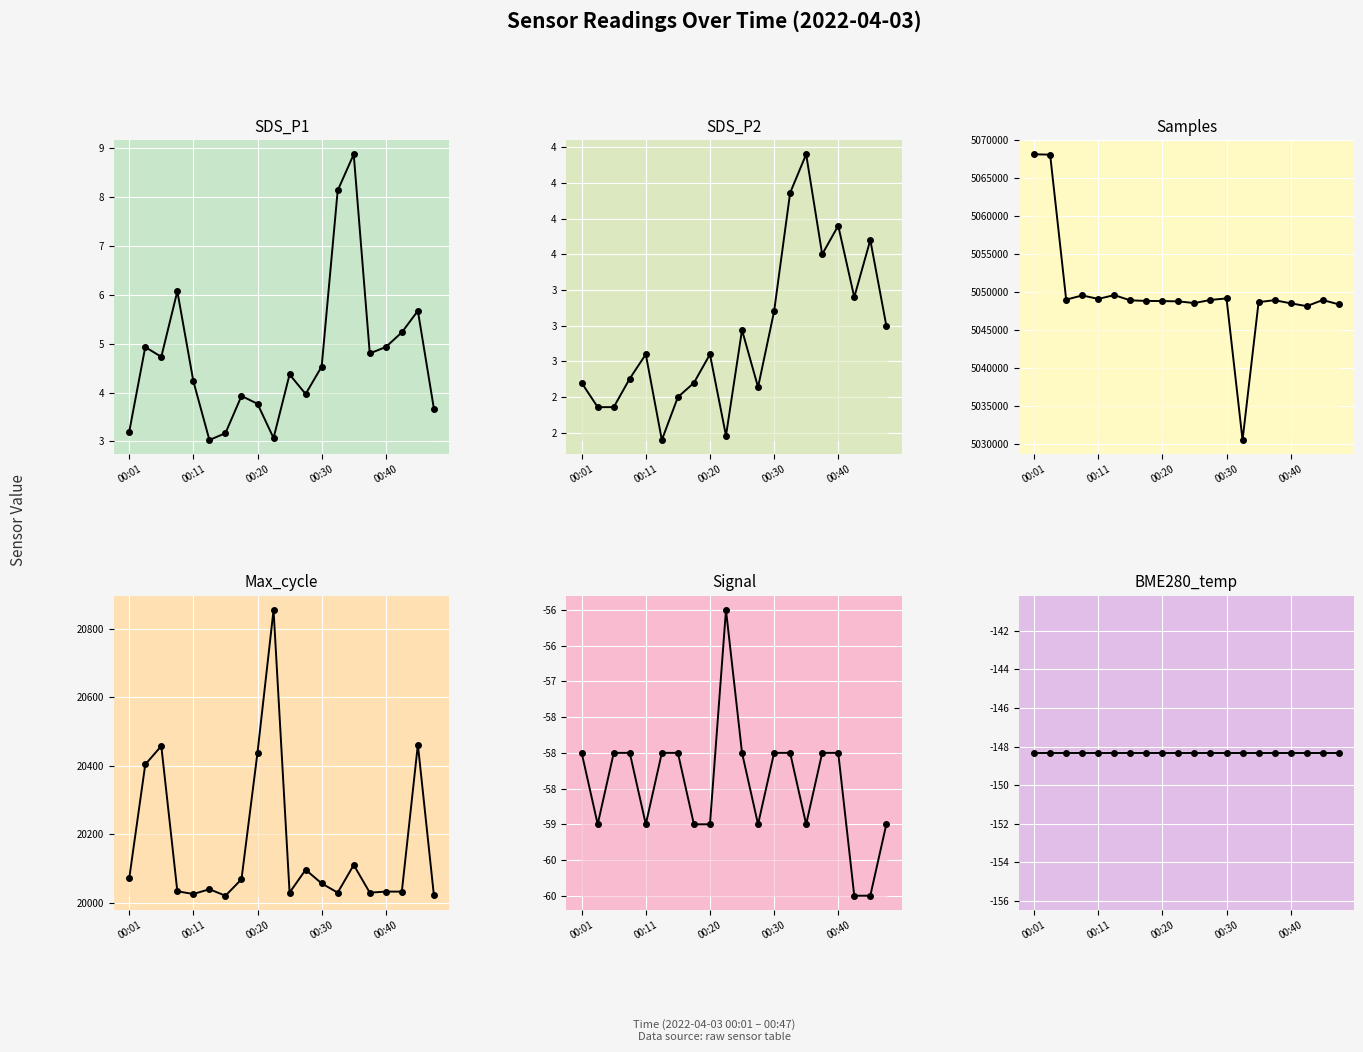

What is the total value across all series at 00:11?

5068895.7